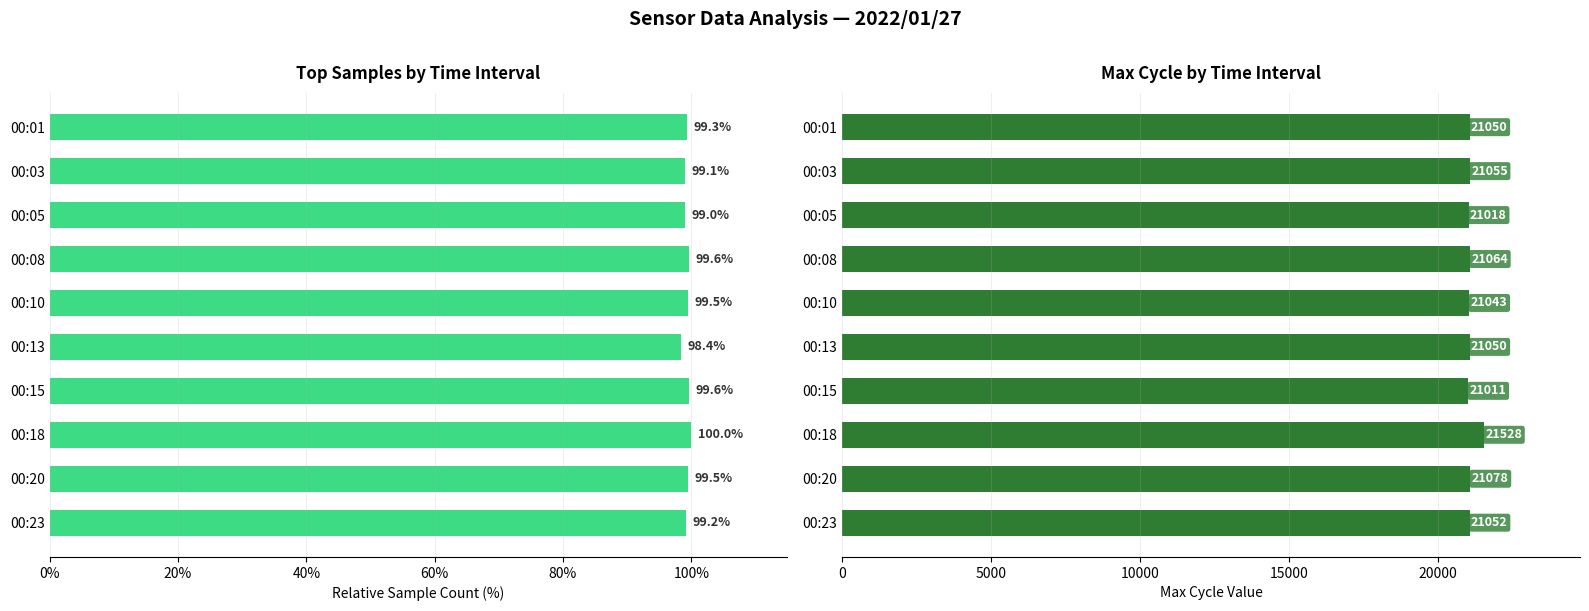

Which series has the largest range (max minus min)?

Max_cycle